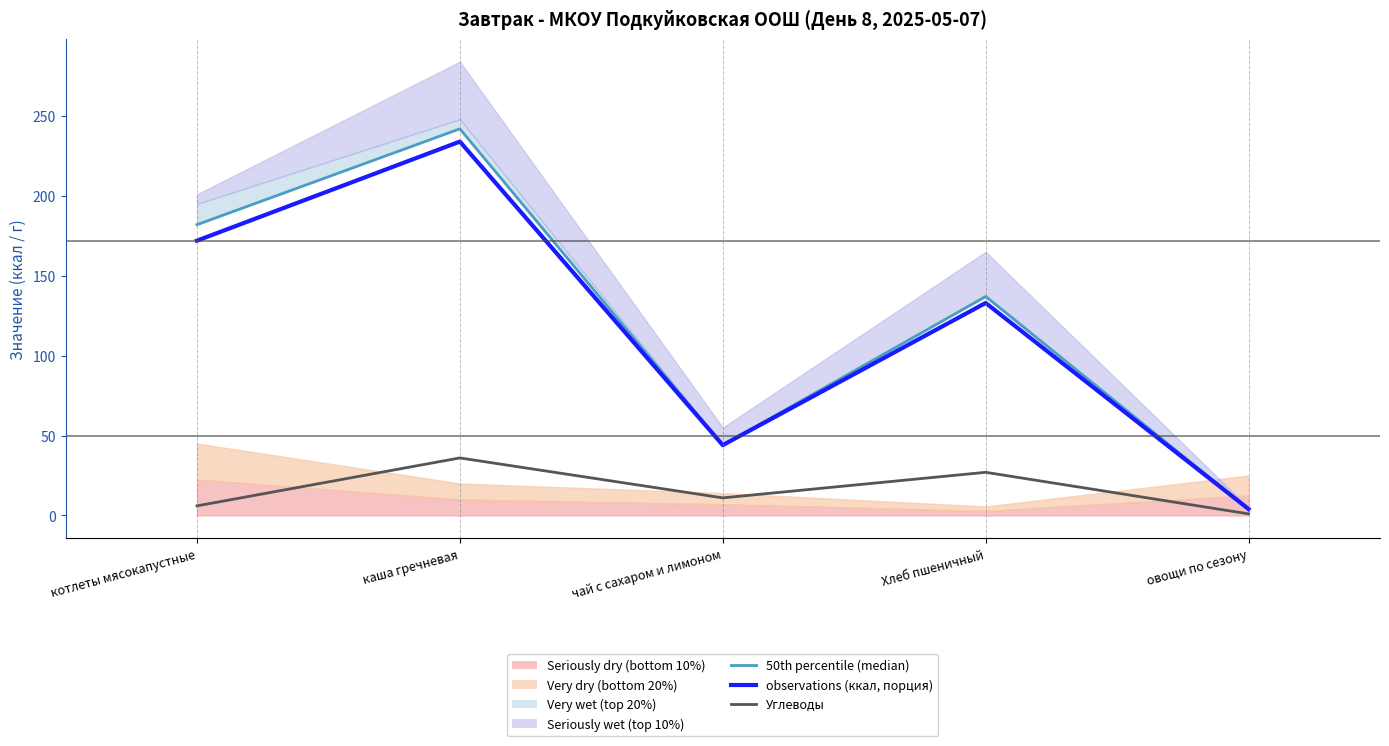

True or false: 50th percentile (median) and Углеводы intersect in this chart.

False